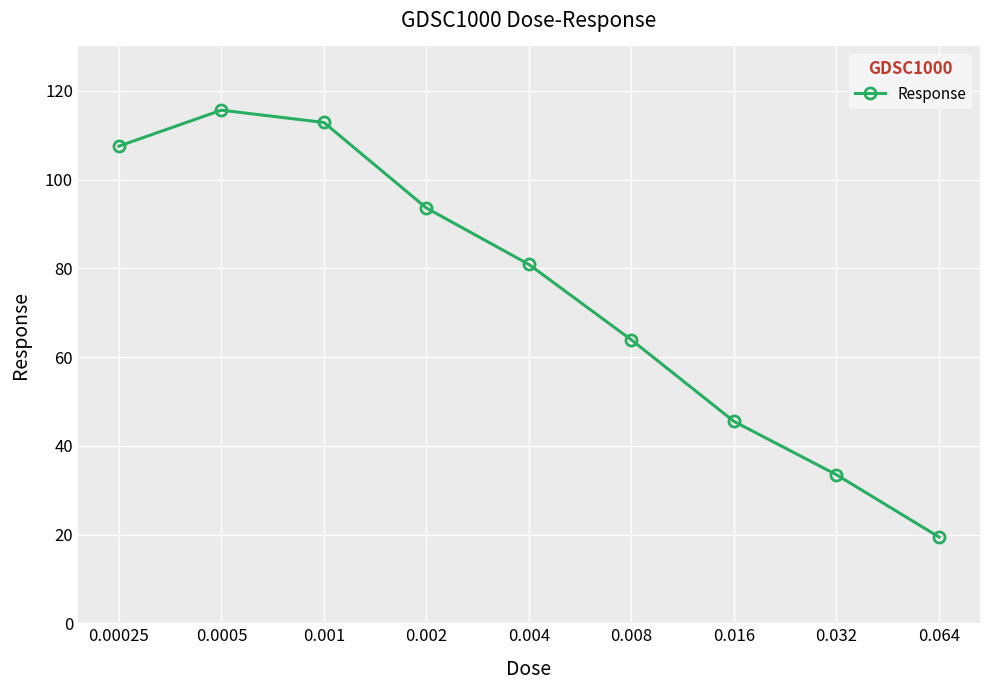

How many interior local peaks (higher than both neighbors) does the data have?

1